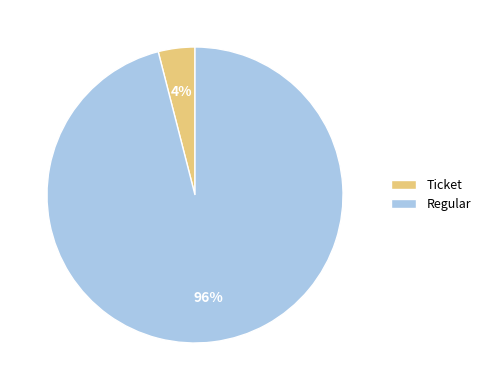

Which slice represents more than half of the pie?

Regular